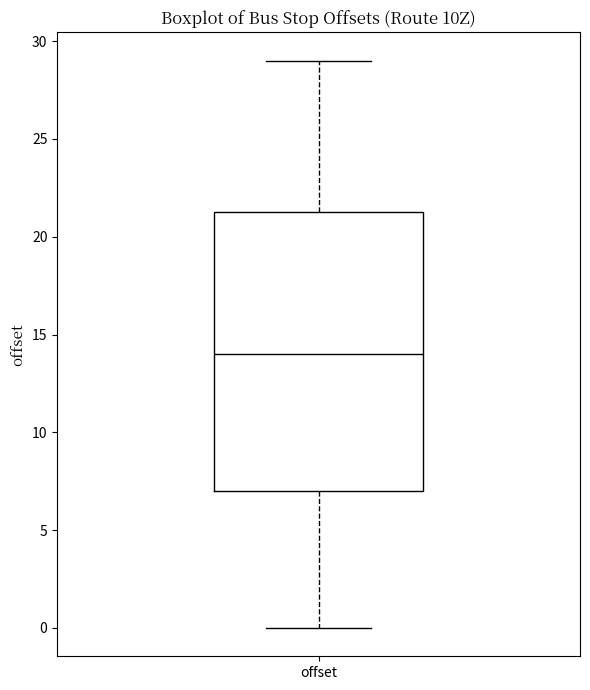

Where does the median line of the box for offset sit on the y-axis? The values are not printed on the chart, so give them approximately, as read against the axis.

14.0